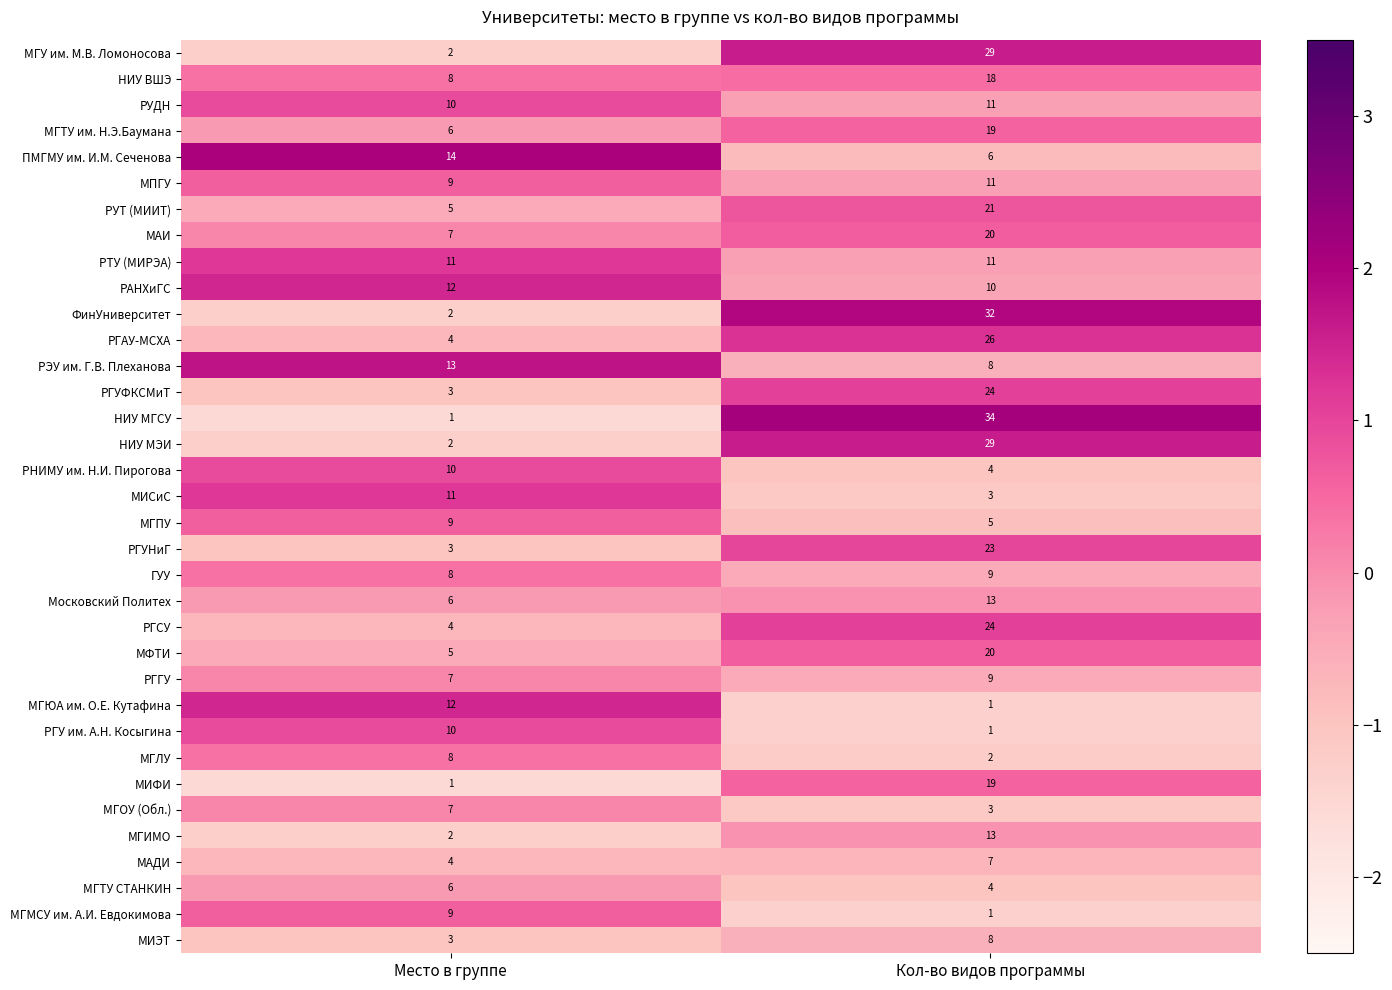

List the labels in order of МИЭТ value, smallest first.

Место в группе, Кол-во видов программы